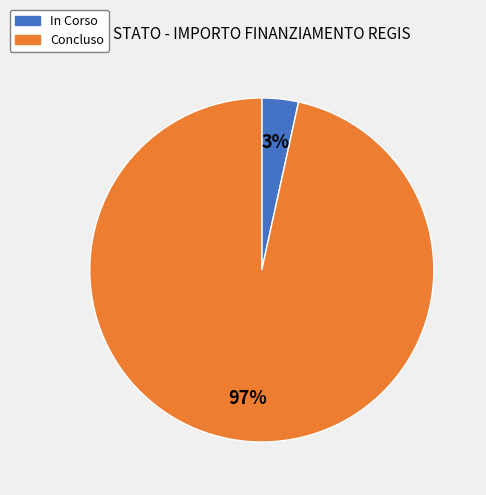

How many slices are in this pie chart?

2